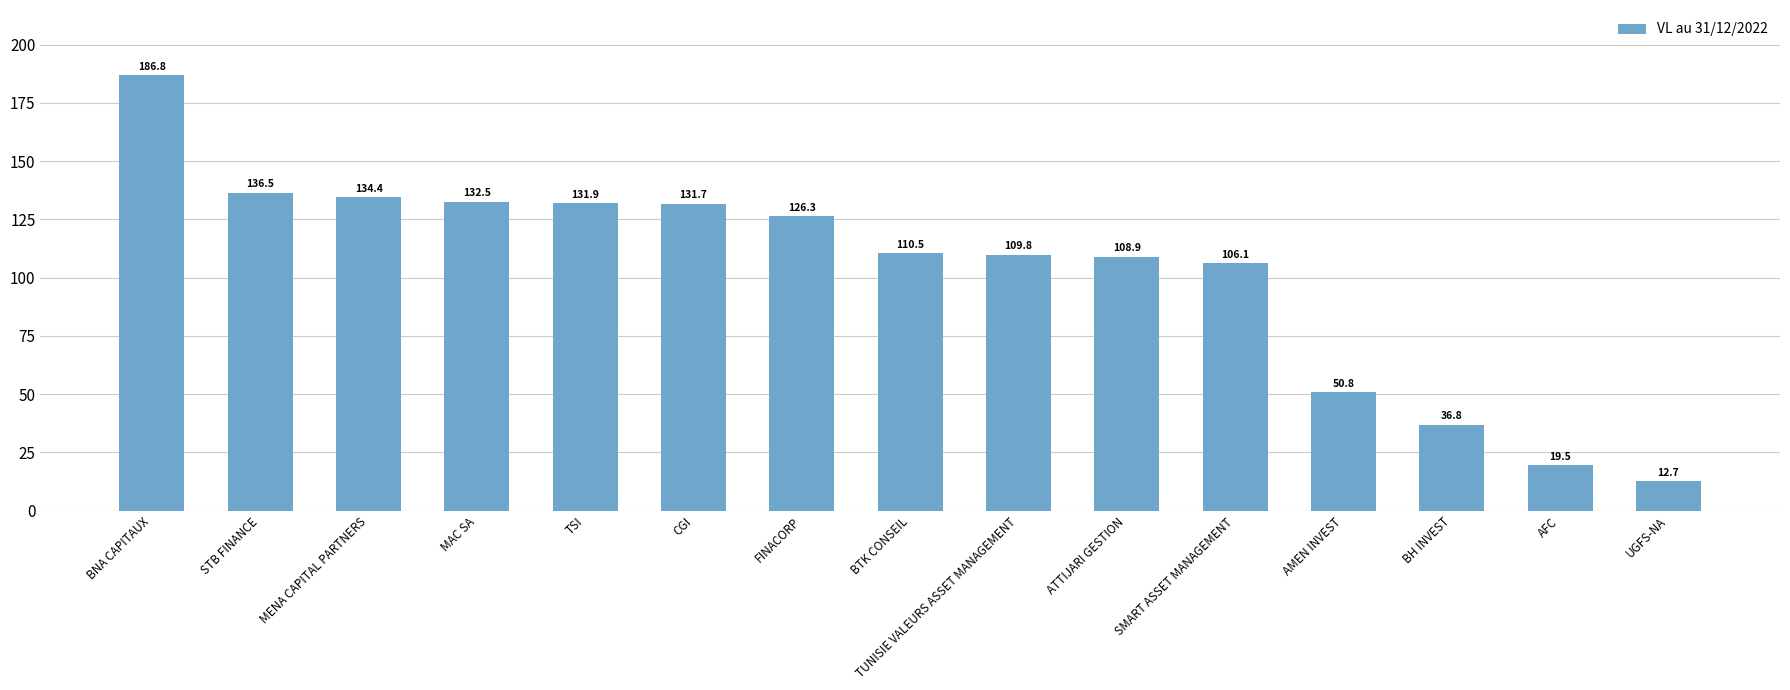

Between BH INVEST and UGFS-NA, which is larger?

BH INVEST